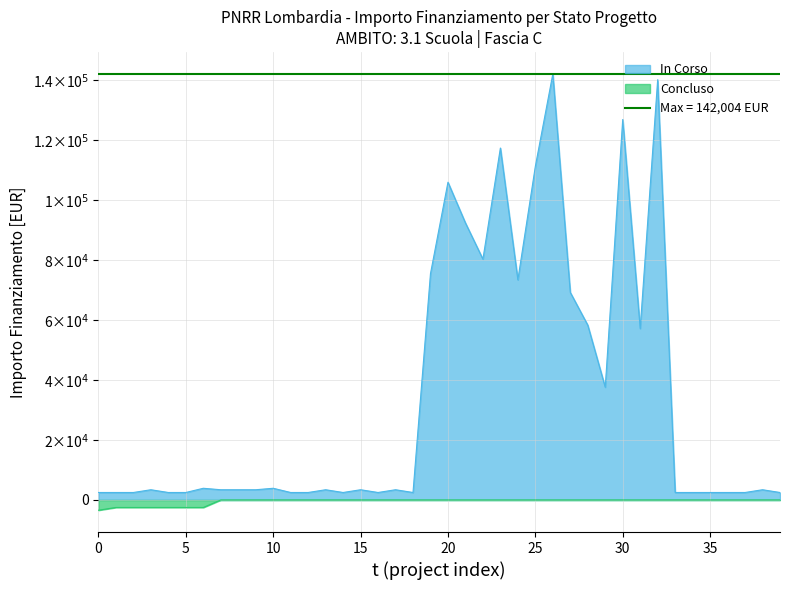

What are all the series names shown in the legend?

In Corso, Concluso